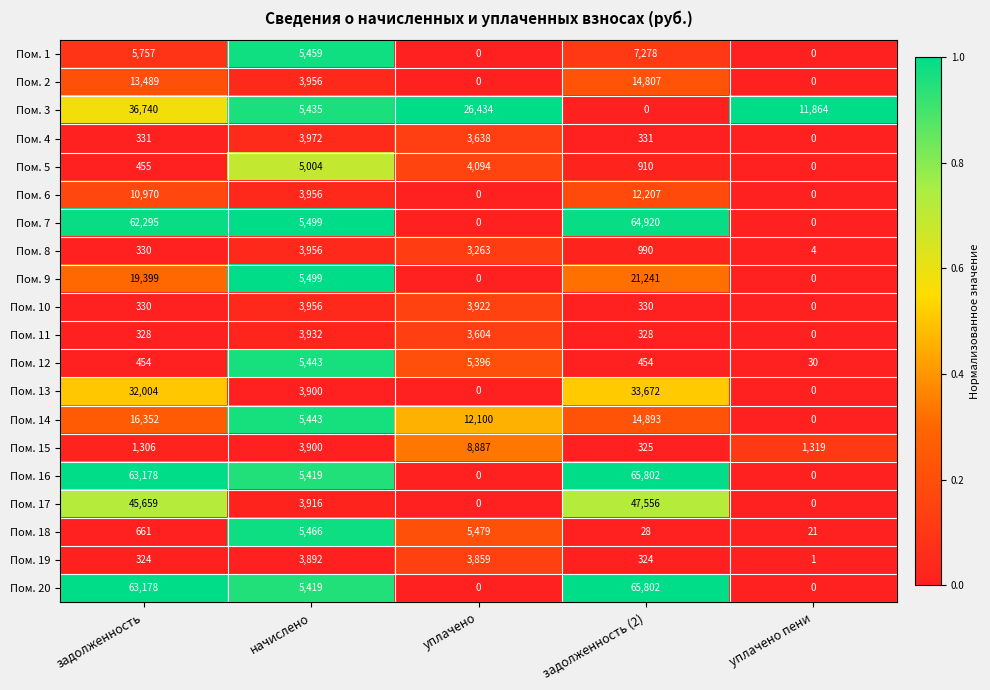

What value does the Пом. 15 series have at задолженность (2), to the nearest 100?

300